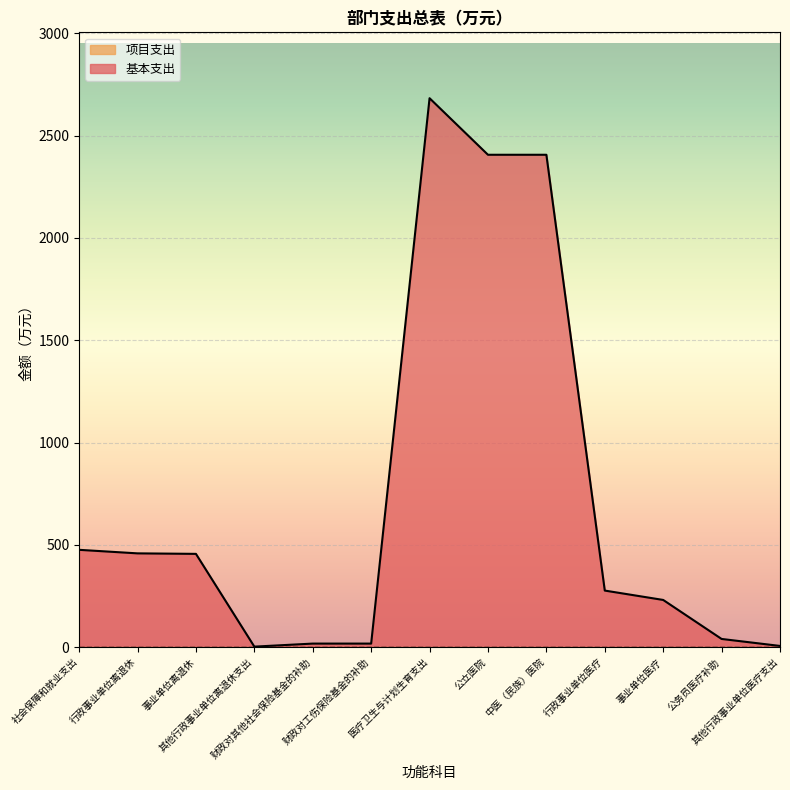

Which label corresponds to the largest value in the chart?

医疗卫生与计划生育支出